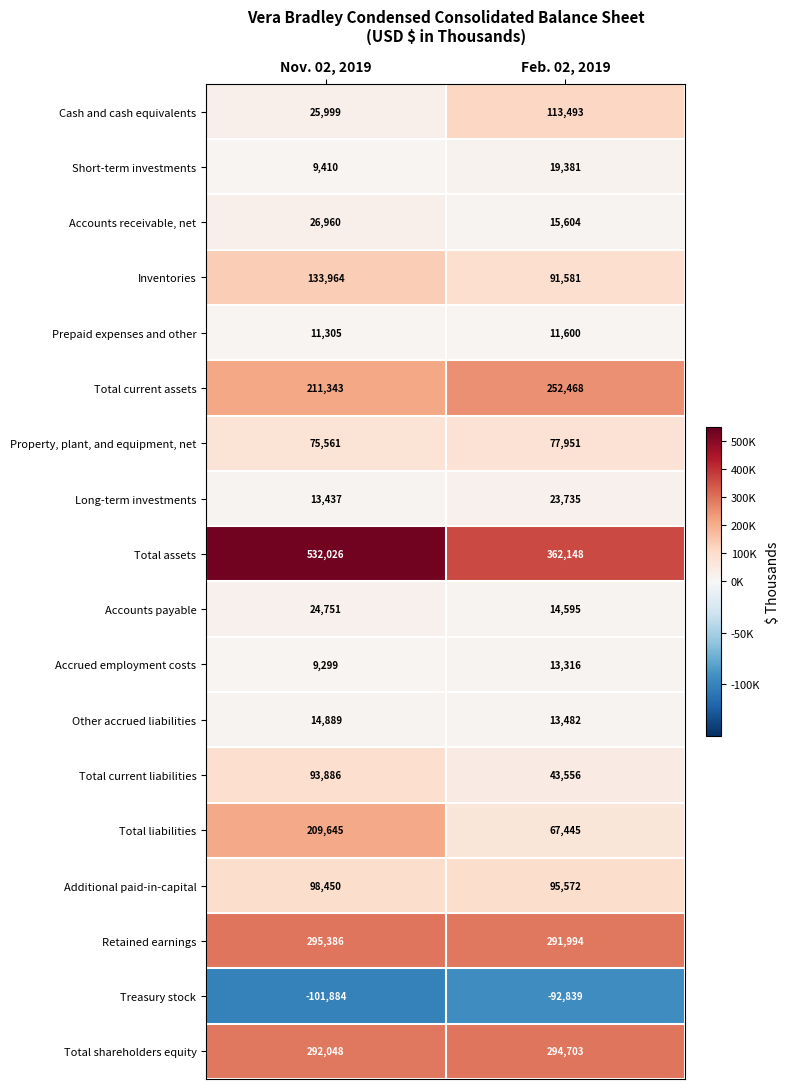

Where is Property, plant, and equipment, net nearest to the value 76756?

Nov. 02, 2019